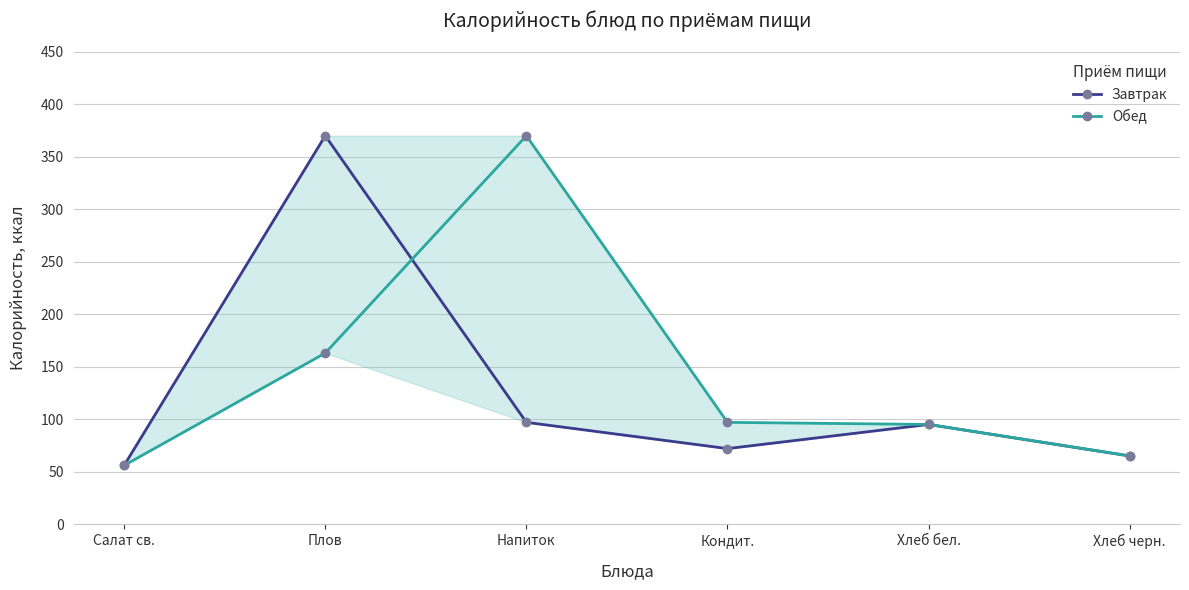

Where is Обед nearest to the value 213?

Плов